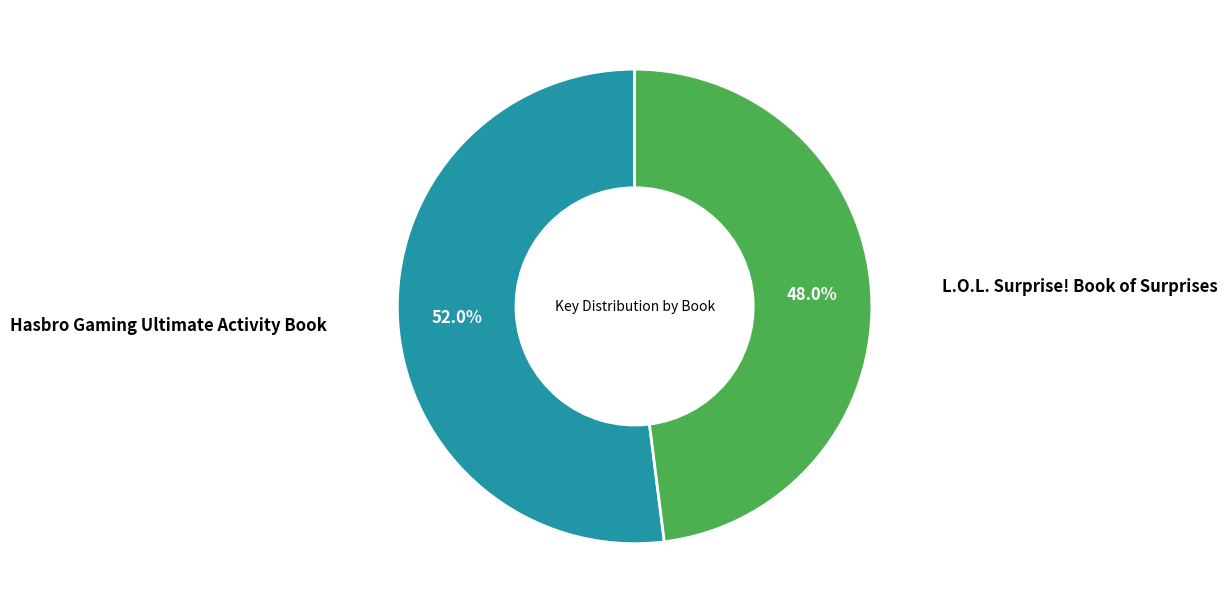

What percentage is the Hasbro Gaming Ultimate Activity Book slice, to the nearest percent?

52%